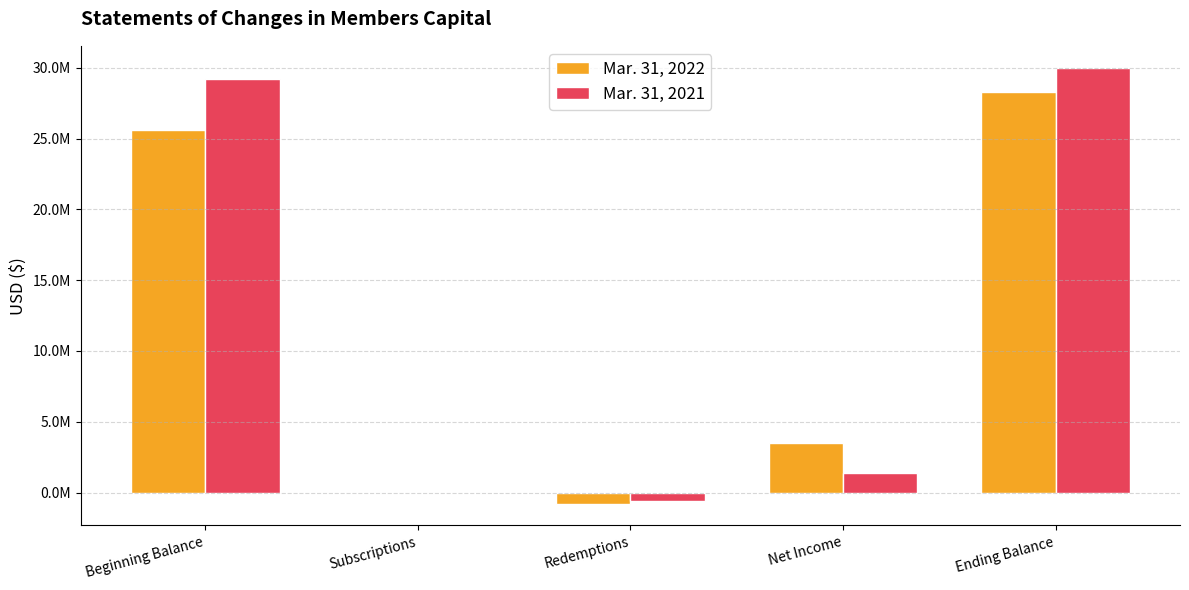

Does the chart contain stacked bars?

No